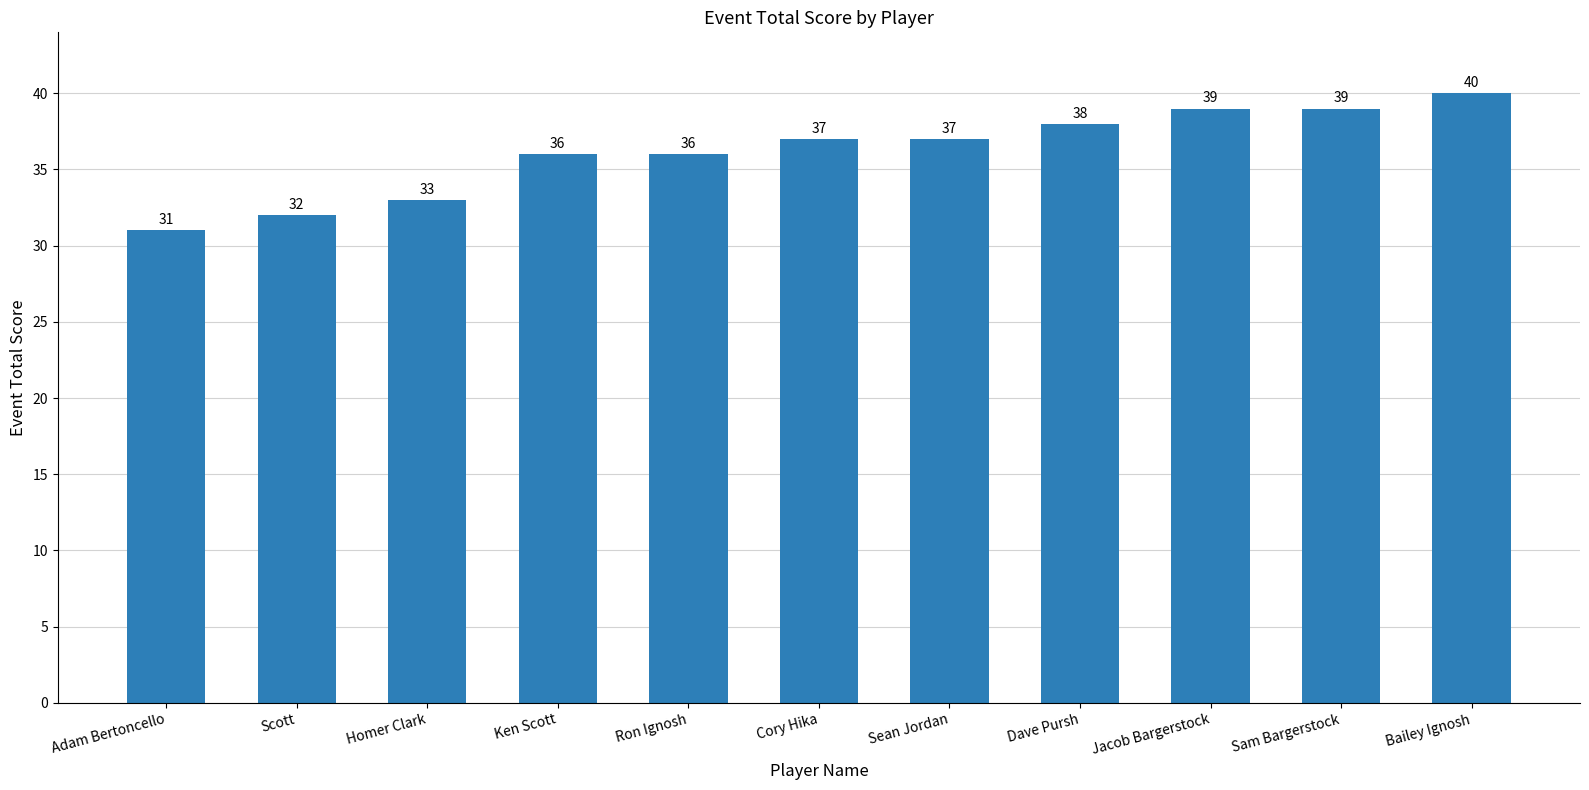

Reading right to left, transcribe all the data shown in this chart.

Bailey Ignosh=40	Sam Bargerstock=39	Jacob Bargerstock=39	Dave Pursh=38	Sean Jordan=37	Cory Hika=37	Ron Ignosh=36	Ken Scott=36	Homer Clark=33	Scott=32	Adam Bertoncello=31